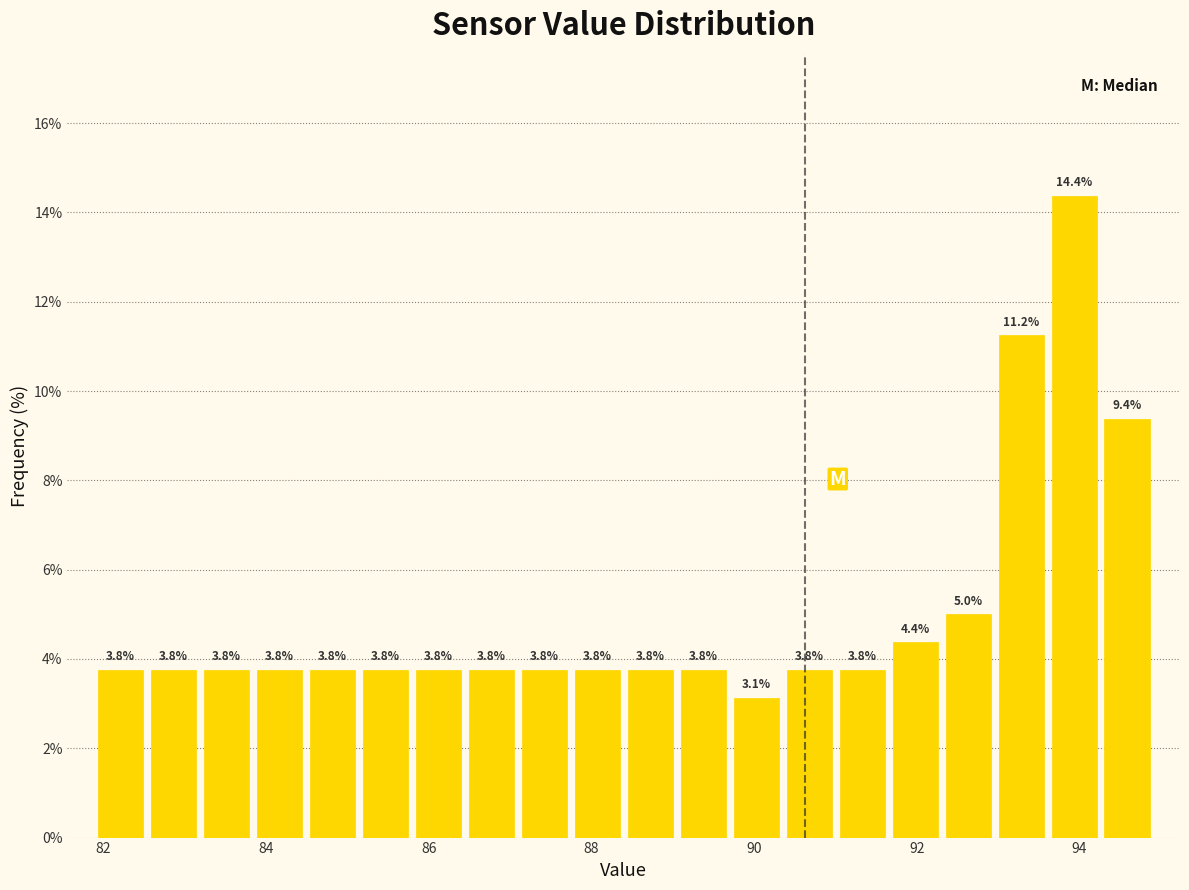

Around what value on the x-axis is the tallest bar? Give the approximate position of its centre, as read against the axis.

94.0